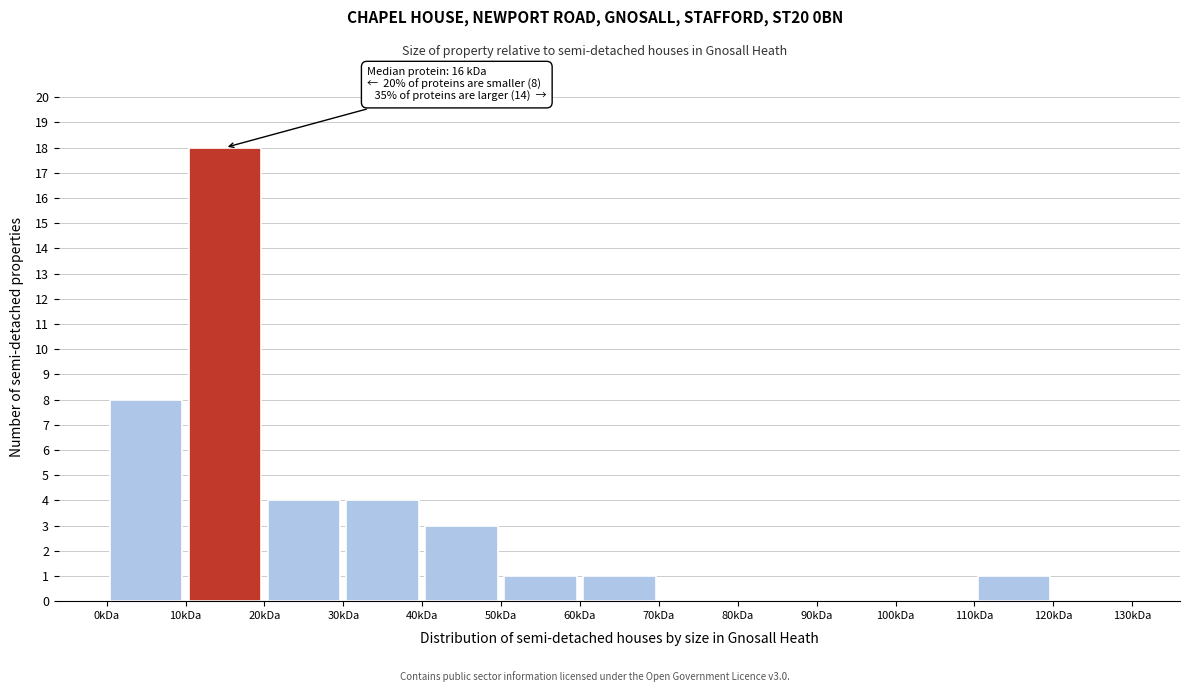

Which range on the x-axis has the tallest bar?

10 to 20